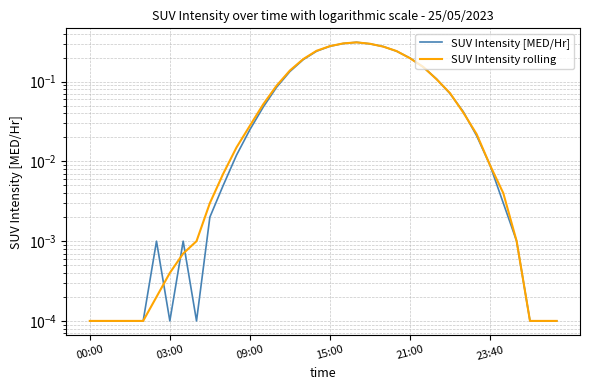

Reading left to right, extract all data points from this chart.

SUV Intensity [MED/Hr]: 0.0	0.0	0.0	0.0	0.0	0.0	0.0	0.0	0.0	0.0	0.0	0.0	0.0	0.0	0.1	0.1	0.2	0.2	0.3	0.3	0.3	0.3	0.3	0.2	0.2	0.2	0.1	0.1	0.0	0.0	0.0	0.0	0.0	0.0	0.0	0.0
SUV Intensity rolling: 0.0	0.0	0.0	0.0	0.0	0.0	0.0	0.0	0.0	0.0	0.0	0.0	0.0	0.1	0.1	0.1	0.2	0.2	0.3	0.3	0.3	0.3	0.3	0.2	0.2	0.2	0.1	0.1	0.0	0.0	0.0	0.0	0.0	0.0	0.0	0.0